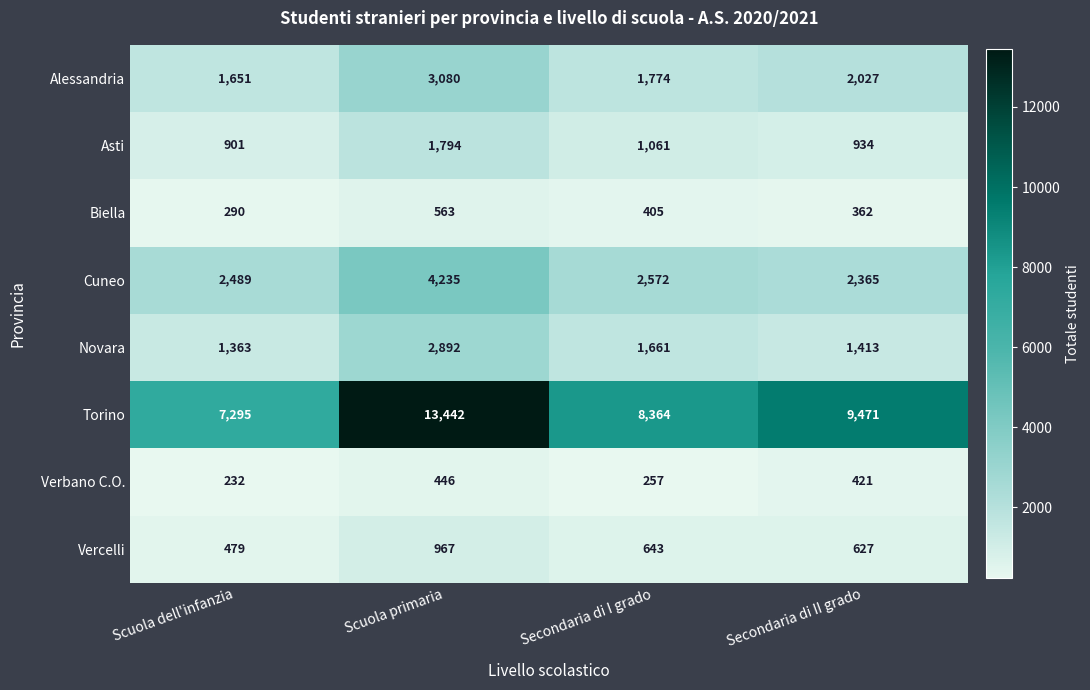

What is the total value across all series at Secondaria di II grado?

17620